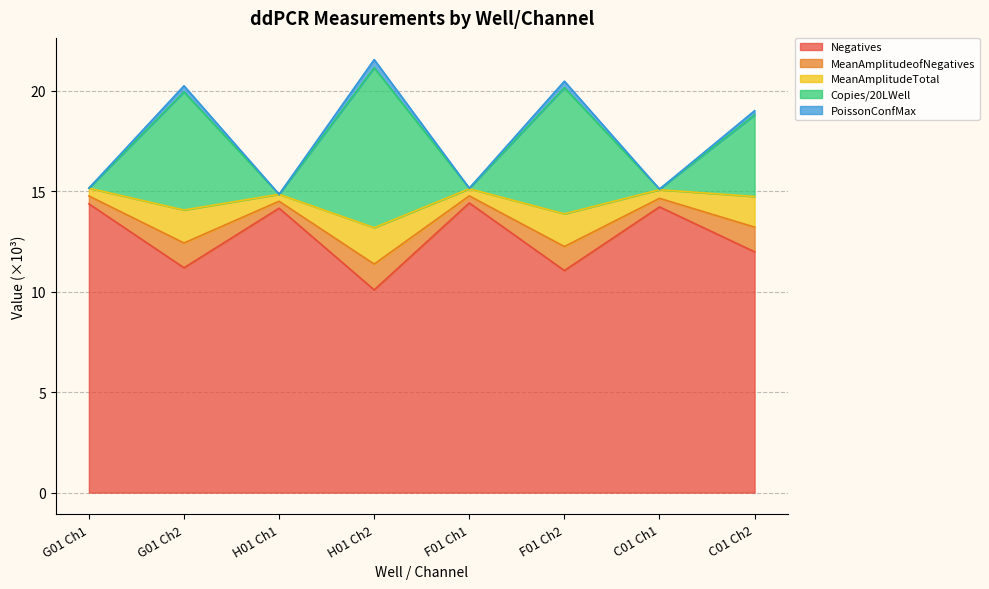

What position from the right is F01 Ch2?

3